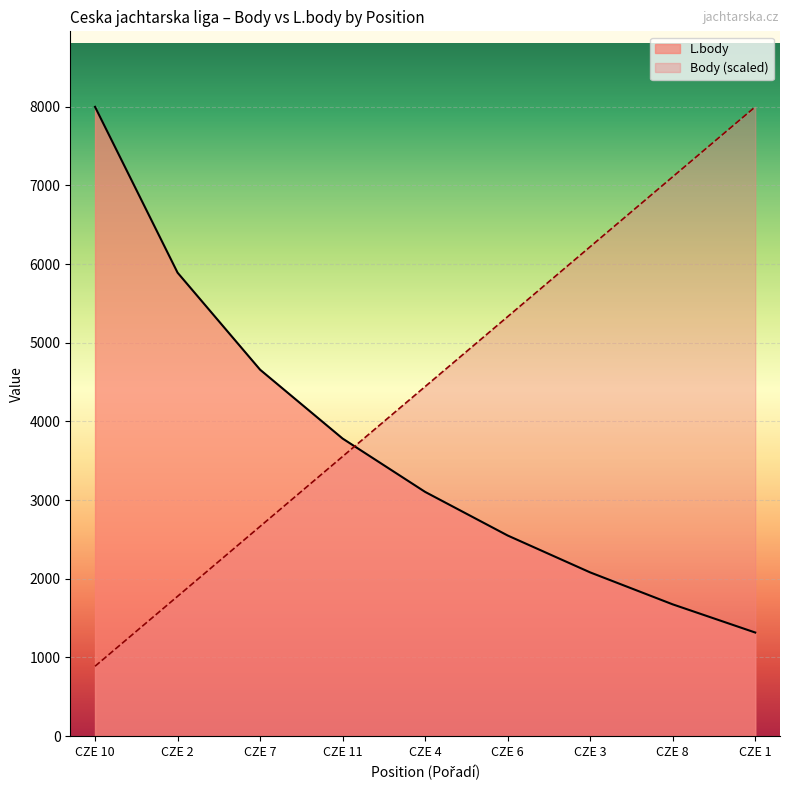

After their last crossing, which series has the higher values: Body or L.body?

Body